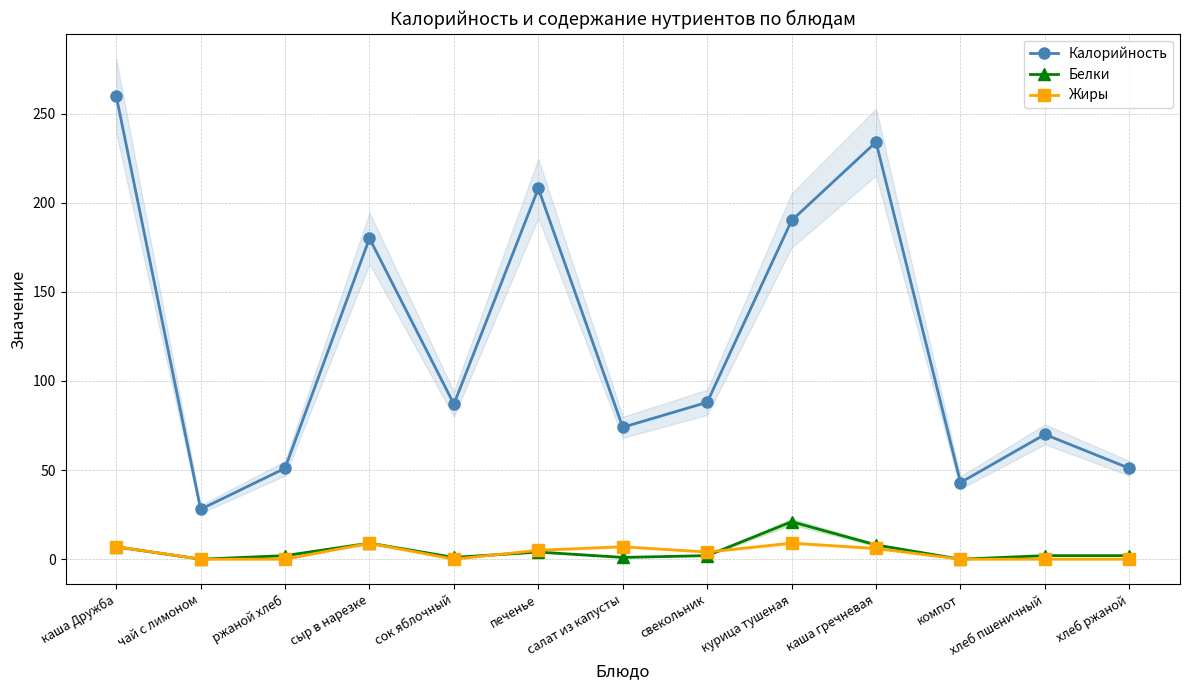

Is it true that Жиры equals 3 at курица тушеная?

False